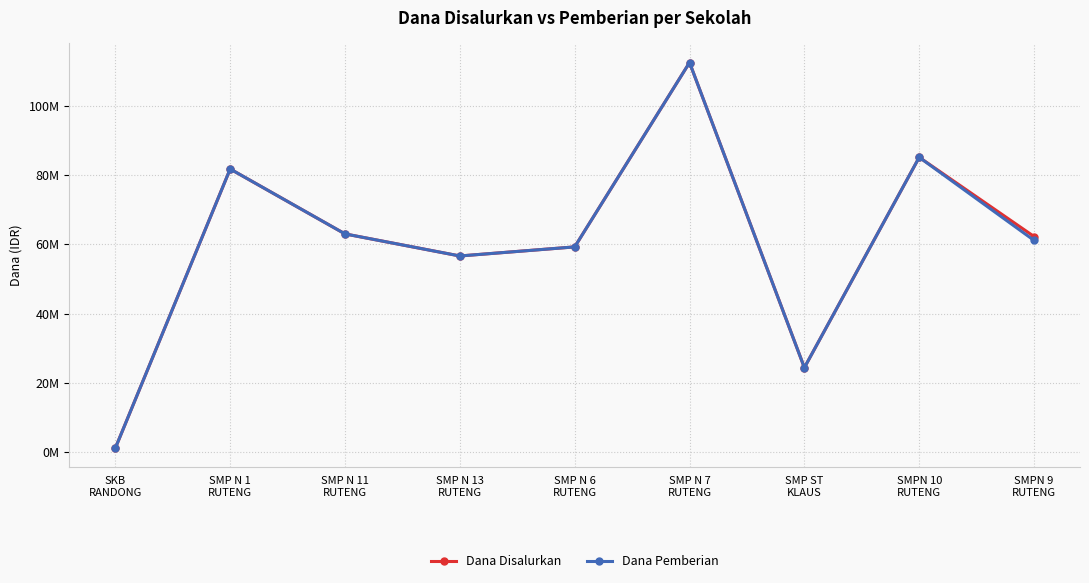

What are all the series names shown in the legend?

Dana Disalurkan, Dana Pemberian